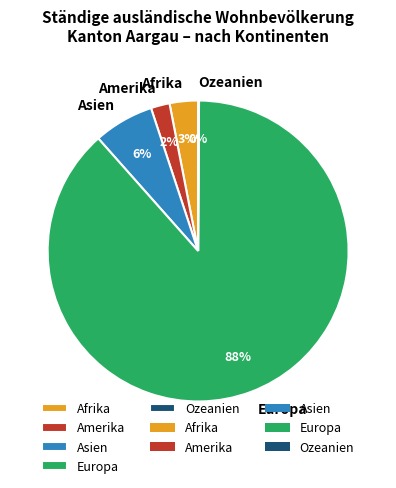

True or false: Asien accounts for 6% of the total.

True